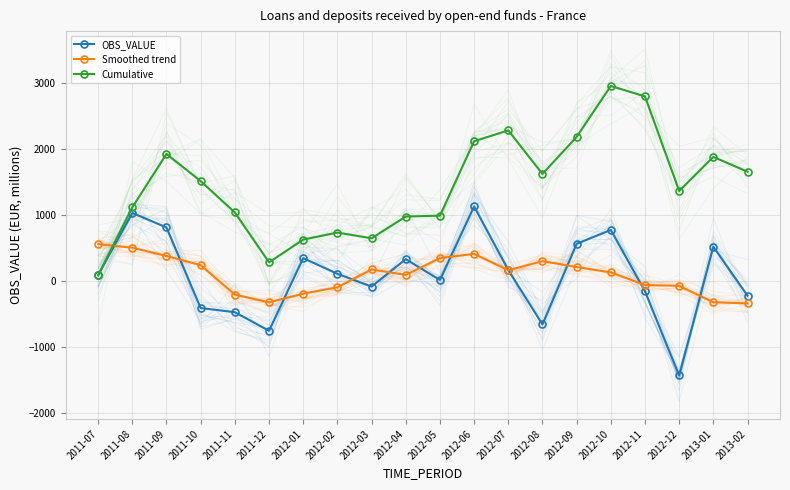

After their last crossing, which series has the higher values: Smoothed trend or Cumulative?

Cumulative